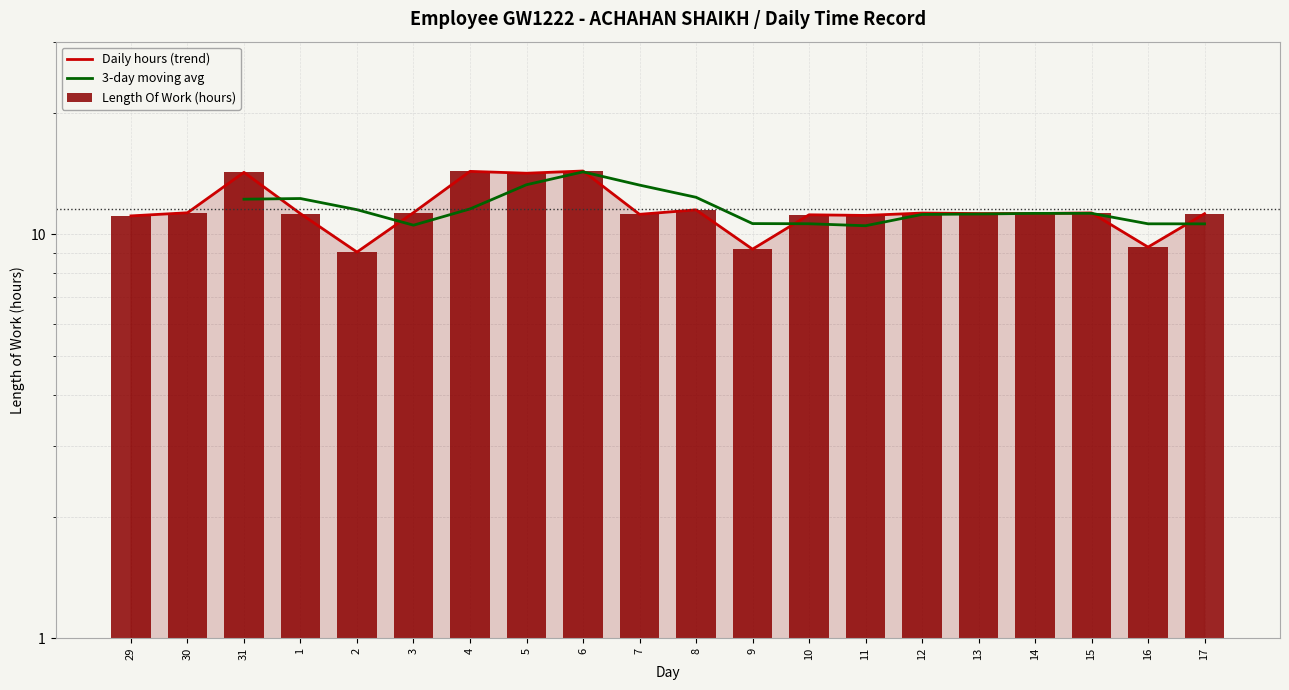

The chart shows a value of 11.1 at 11. True or false?

True